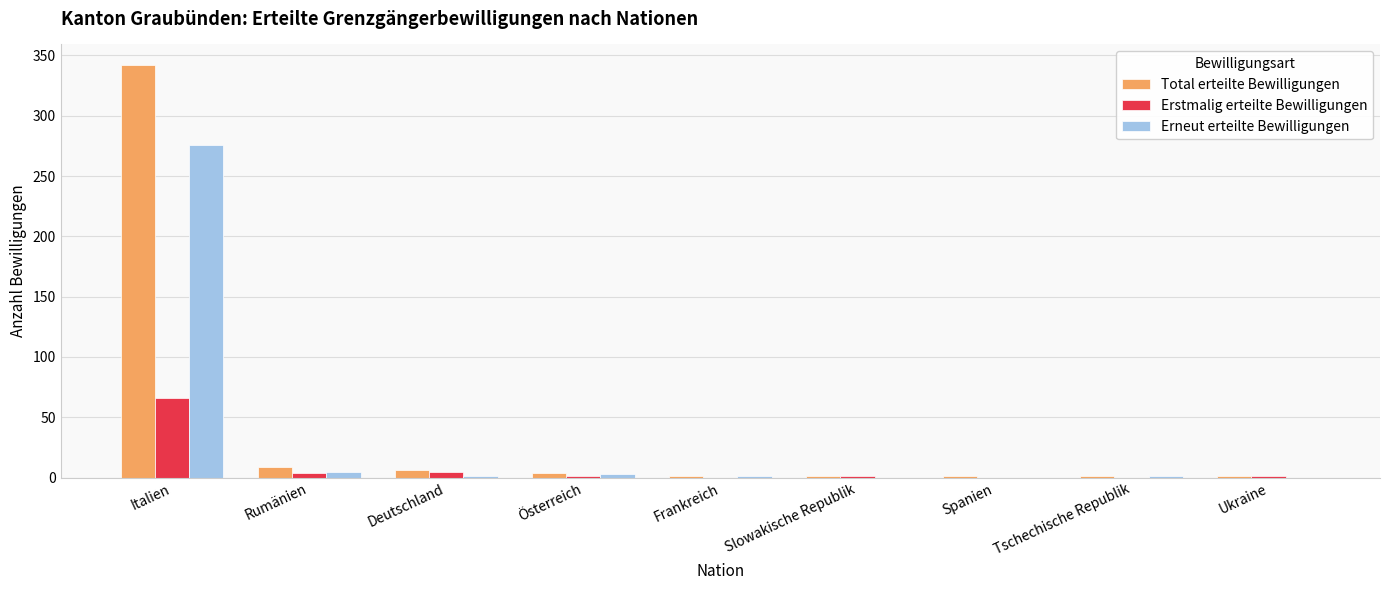

What is the maximum value shown in the chart?

342